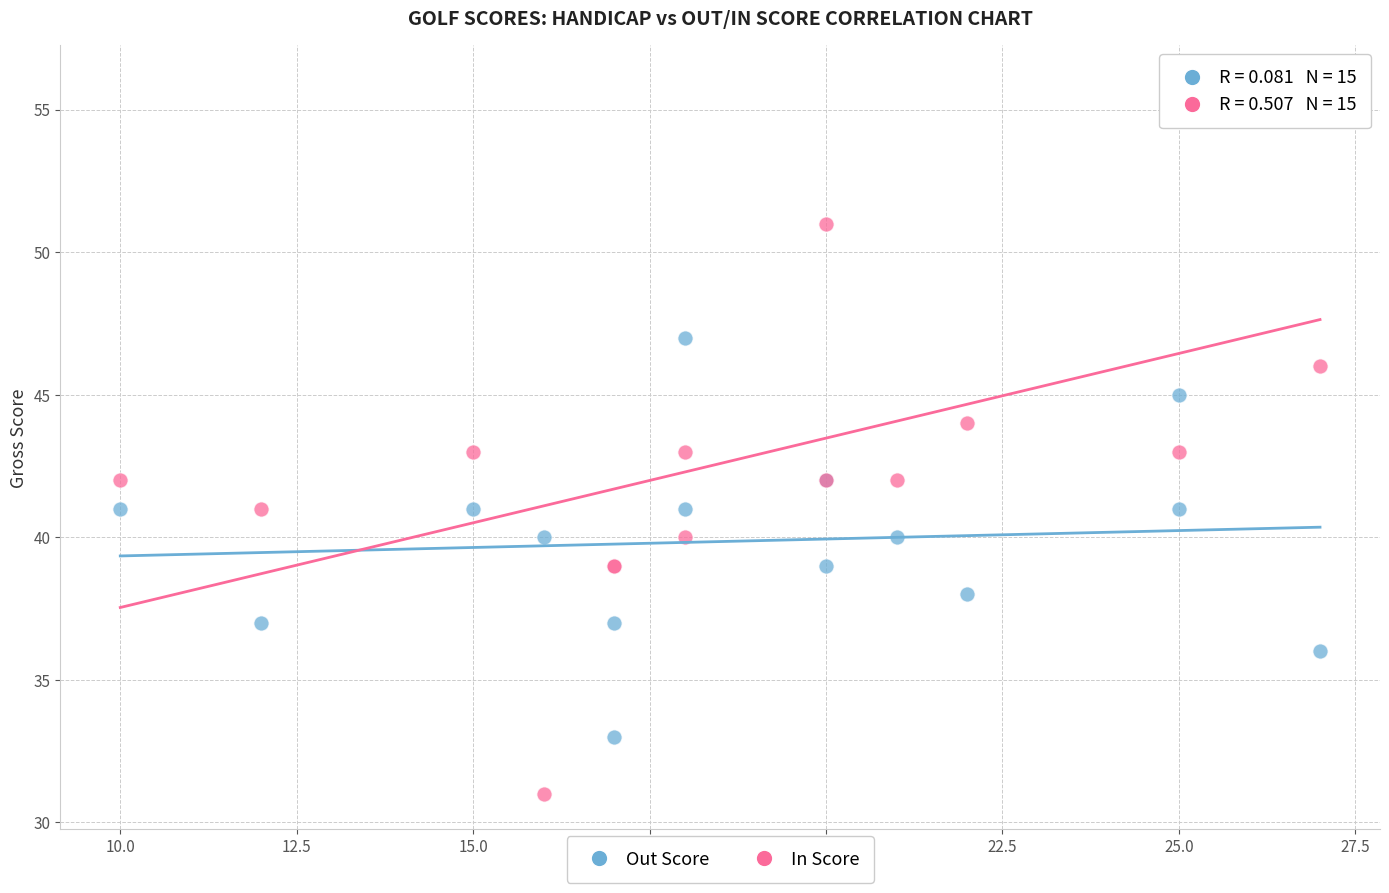

Which series has the largest Y range (max minus min)?

In Score